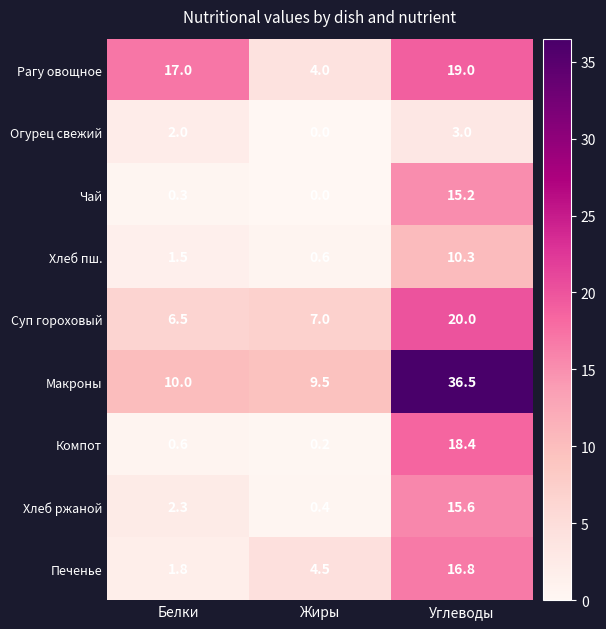

Which series has the largest range (max minus min)?

Макроны